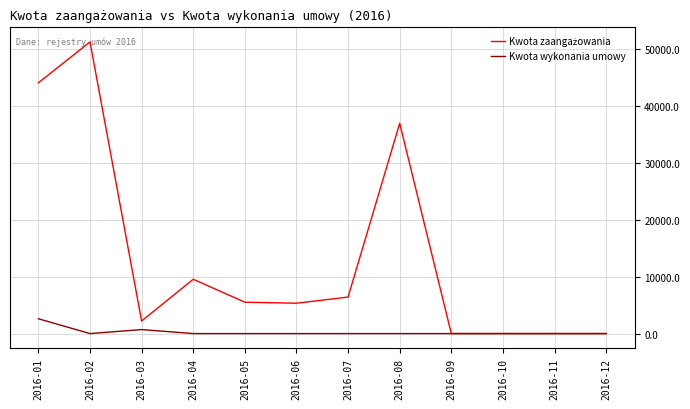

At which category is the sum across all series the highest?

2016-02